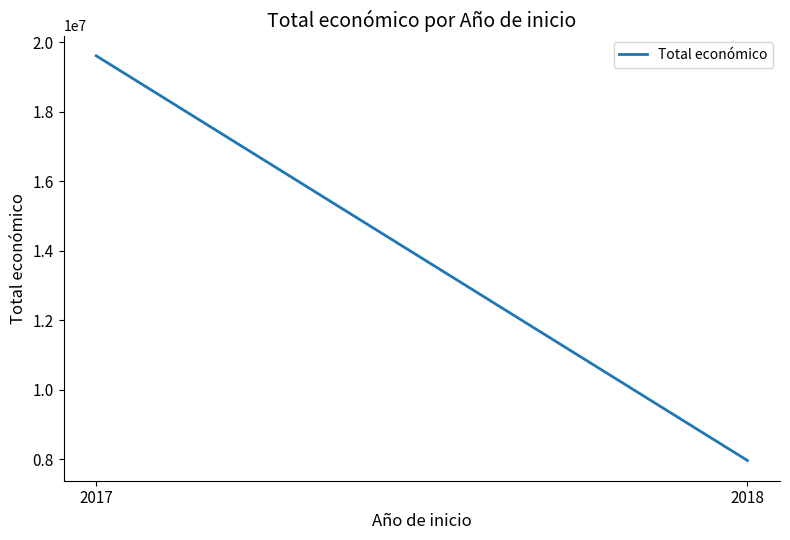

Between 2018 and 2017, which is larger?

2017